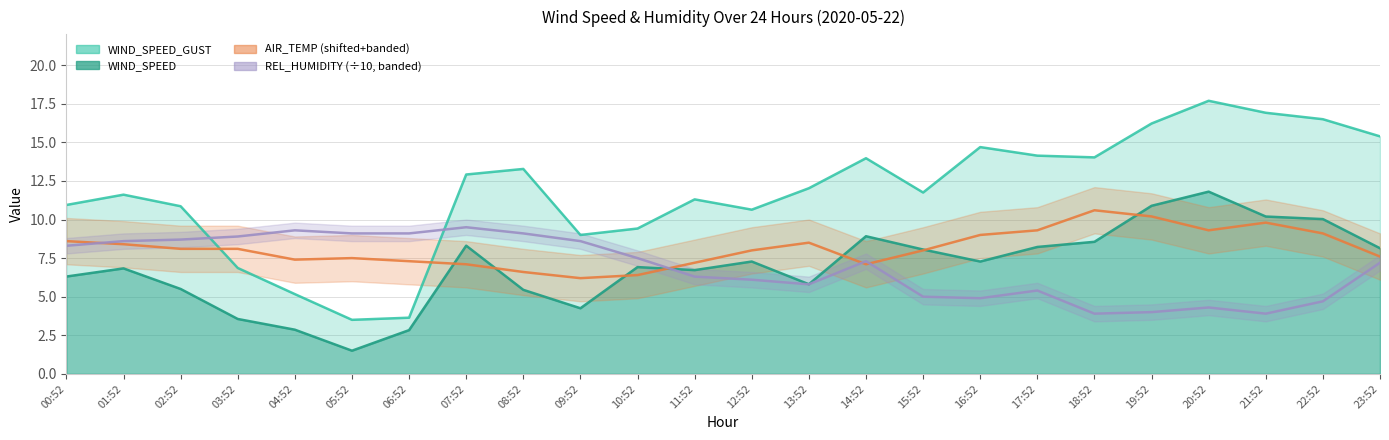

What is the label of the 24th point from the right?

00:52